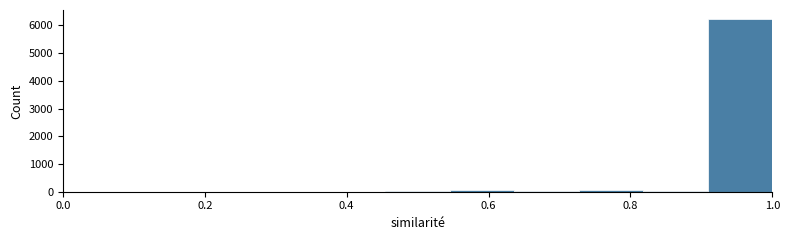

What is the height of the bar covering 0.90 to 1.00 on the x-axis? Neither the bar edges nor the heights are printed on the chart, so give them approximately, as read against the axes.

6200